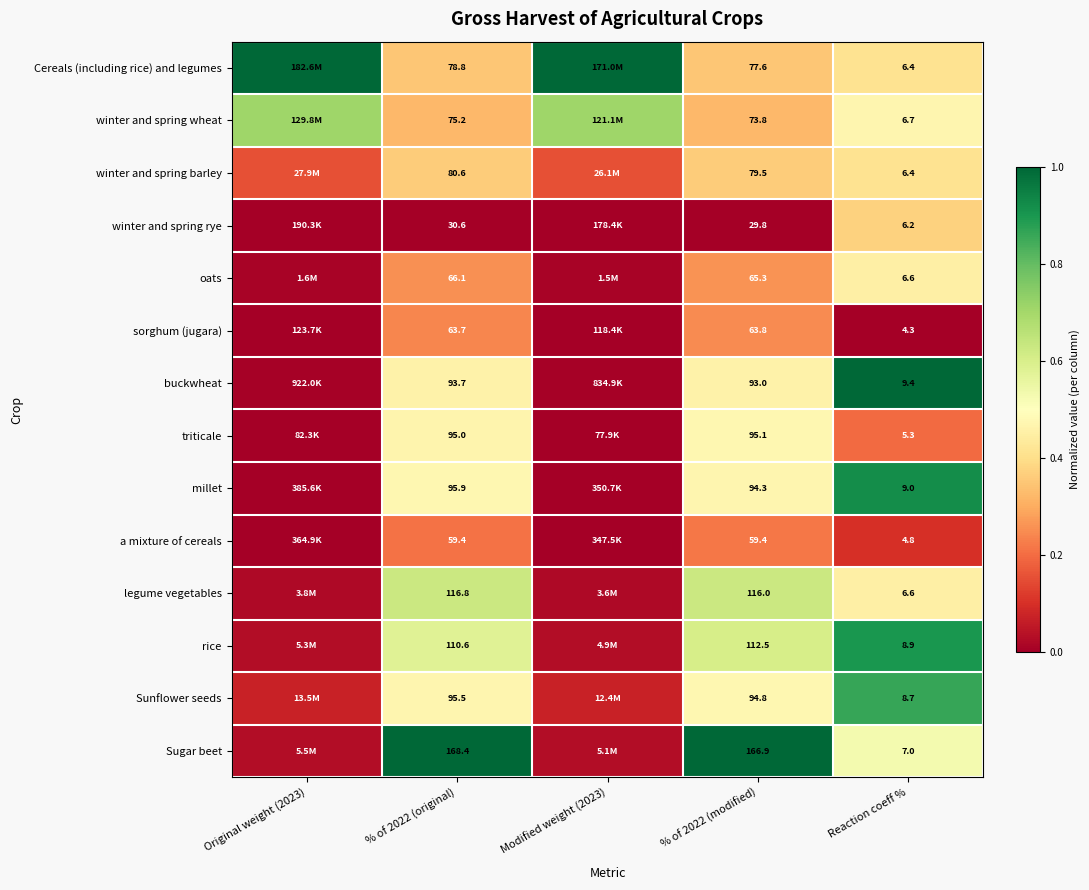

At % of 2022 (modified), list the series in order from smallest to largest.

winter and spring rye, a mixture of cereals, sorghum (jugara), oats, winter and spring wheat, Cereals (including rice) and legumes, winter and spring barley, buckwheat, millet, Sunflower seeds, triticale, rice, legume vegetables, Sugar beet